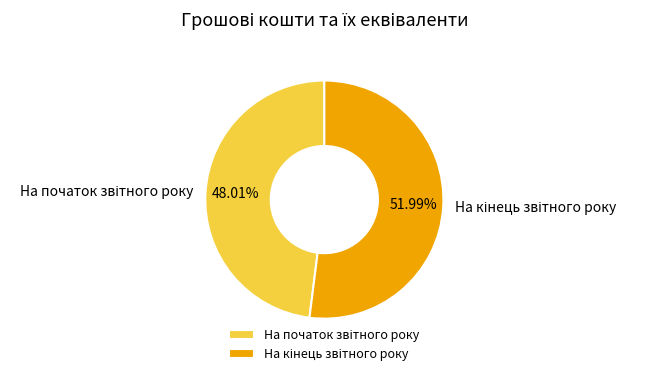

How many slices are in this pie chart?

2